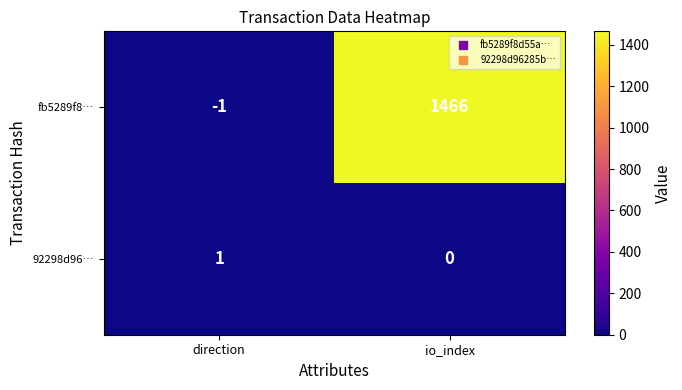

Is it true that 92298d96… equals 1 at direction?

True